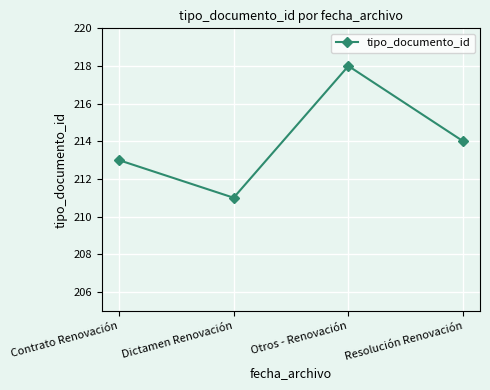

List the labels in order of value, smallest first.

Dictamen Renovación, Contrato Renovación, Resolución Renovación, Otros - Renovación